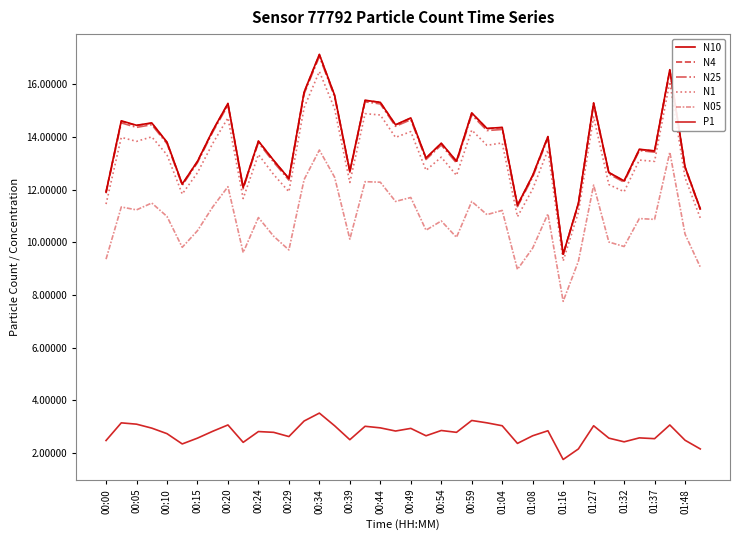

What is the average value of the N10 series?

13.7